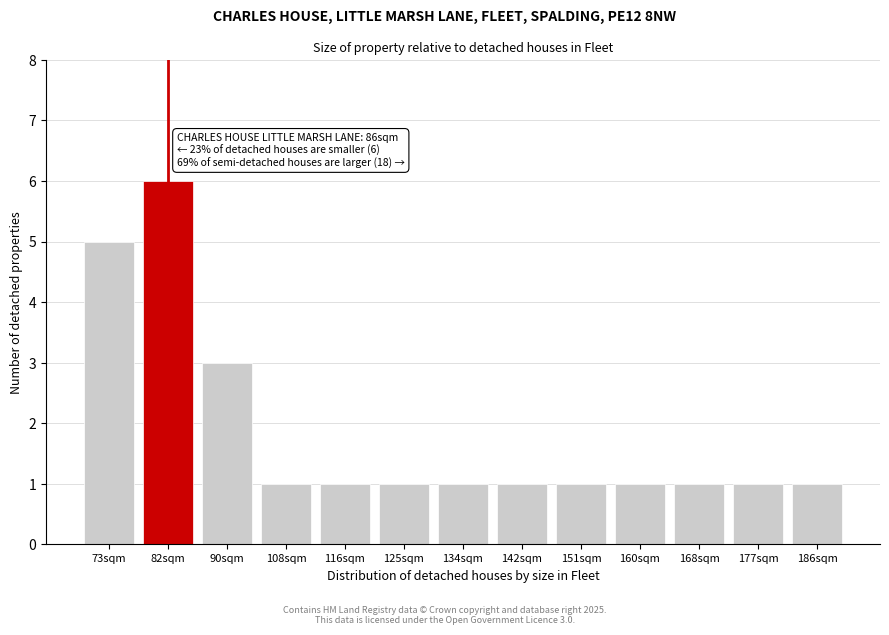

Reading left to right, list all the values displayed in this chart.

73sqm=5	82sqm=6	90sqm=3	108sqm=1	116sqm=1	125sqm=1	134sqm=1	142sqm=1	151sqm=1	160sqm=1	168sqm=1	177sqm=1	186sqm=1